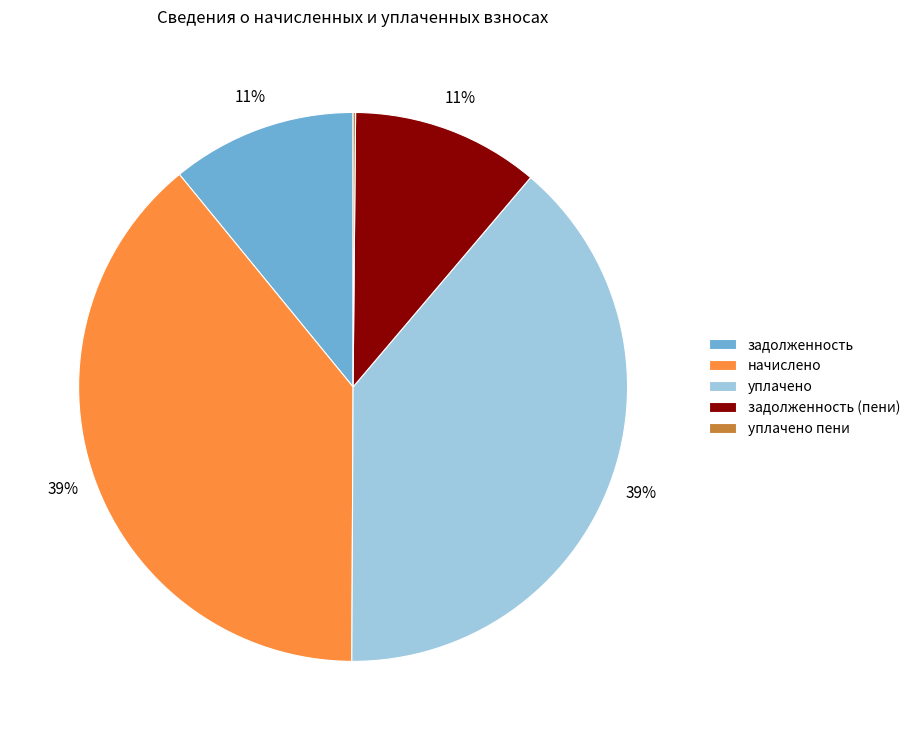

The начислено slice represents 29% of the pie. True or false?

False